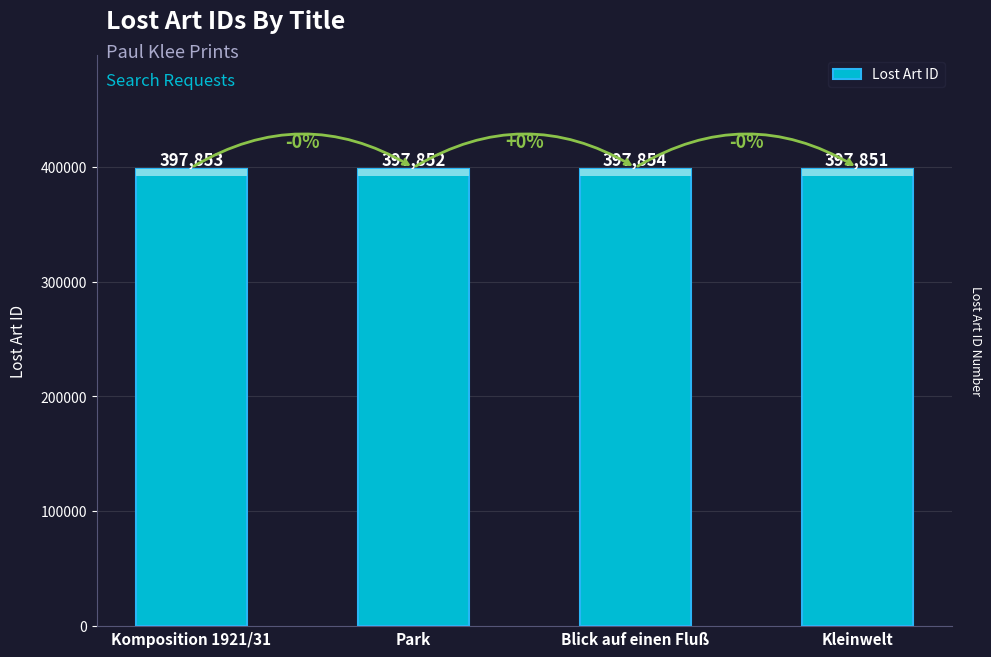

What is the difference between the maximum and minimum values?

3